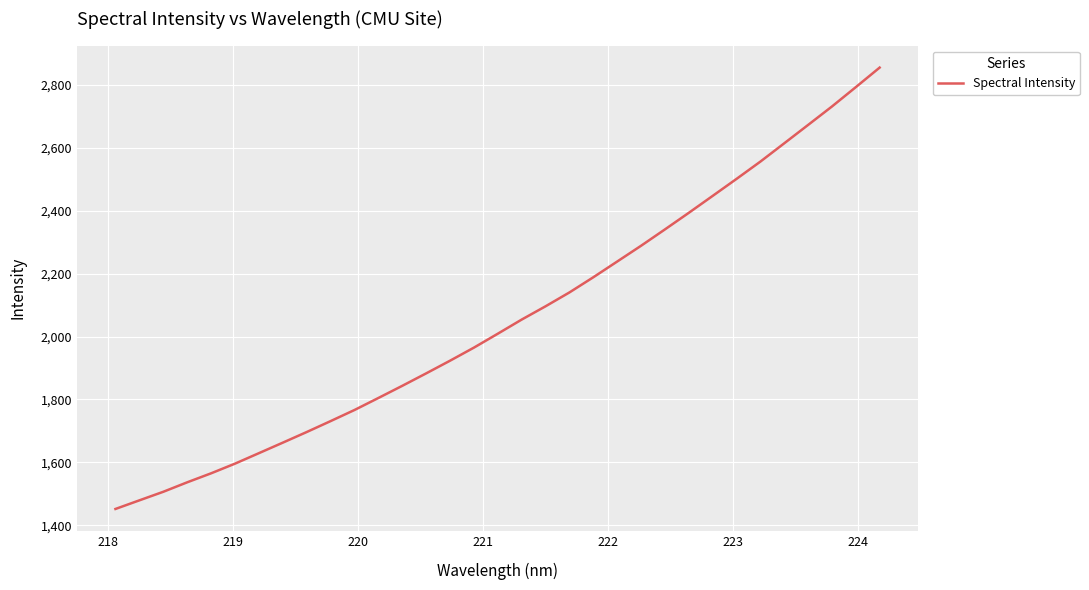

What is the maximum value shown in the chart?

2855.5